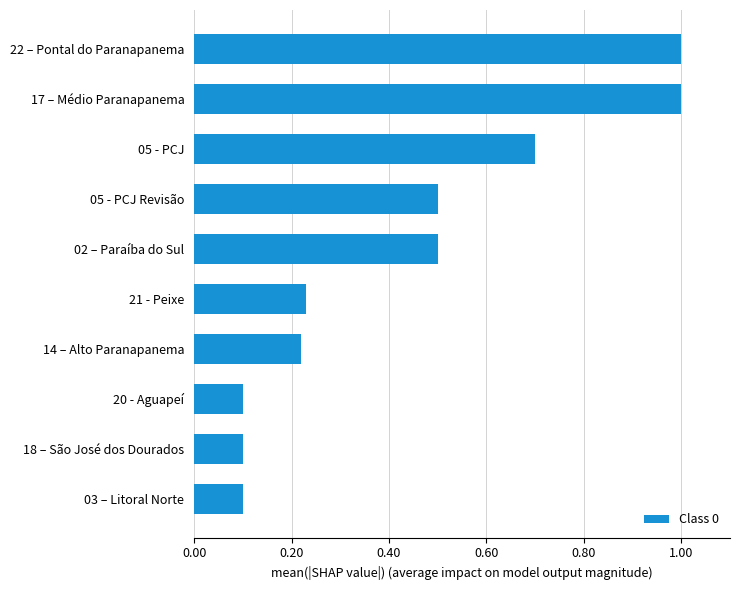

What is the sum of the values at 05 - PCJ and 02 – Paraíba do Sul?

1.2